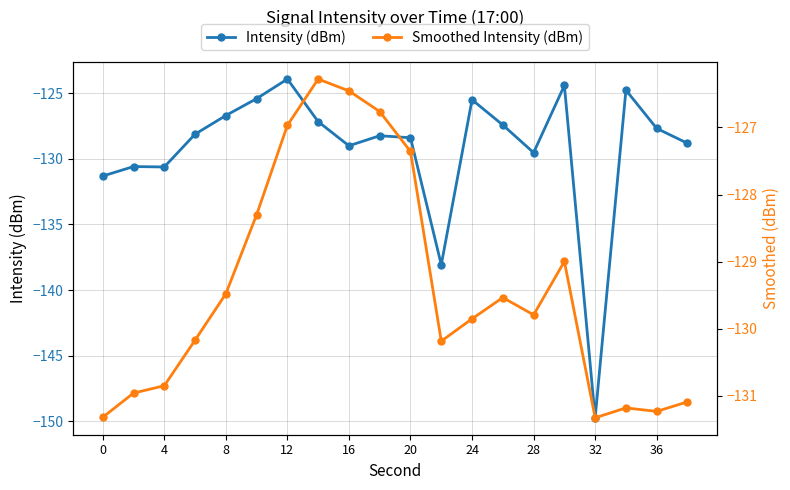

The Intensity (dBm) series shows -47.1 at 8. True or false?

False